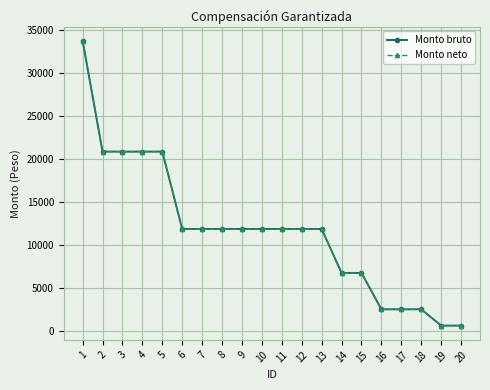

True or false: Monto neto and Monto bruto cross at least once.

False